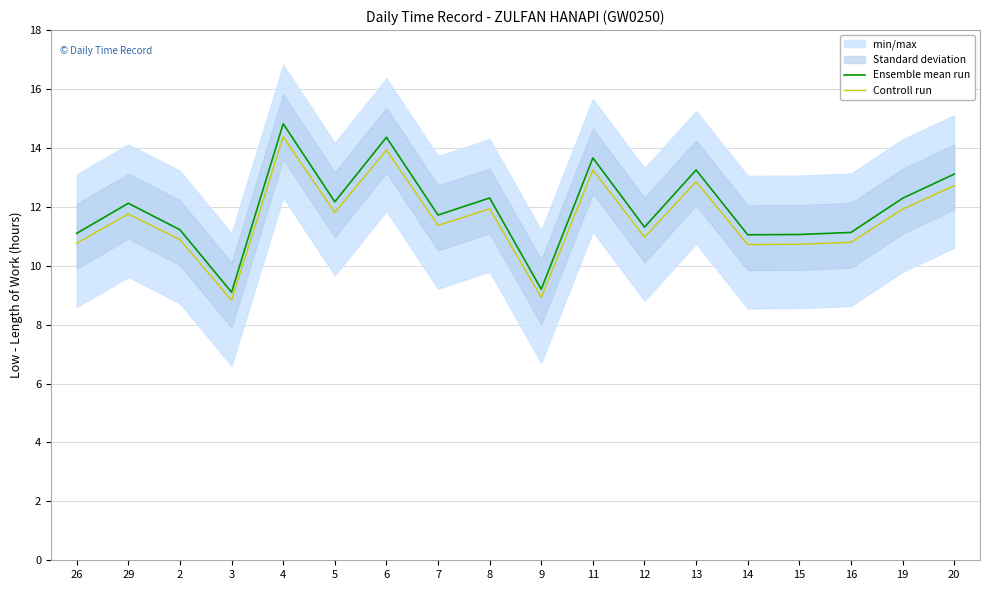

Is the value of Ensemble mean run at 5 greater than the value of Controll run at 20?

No